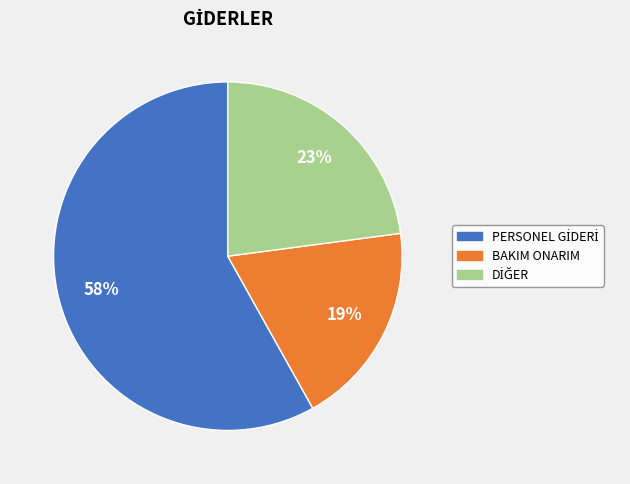

To the nearest percent, what is the average slice percentage?

33%